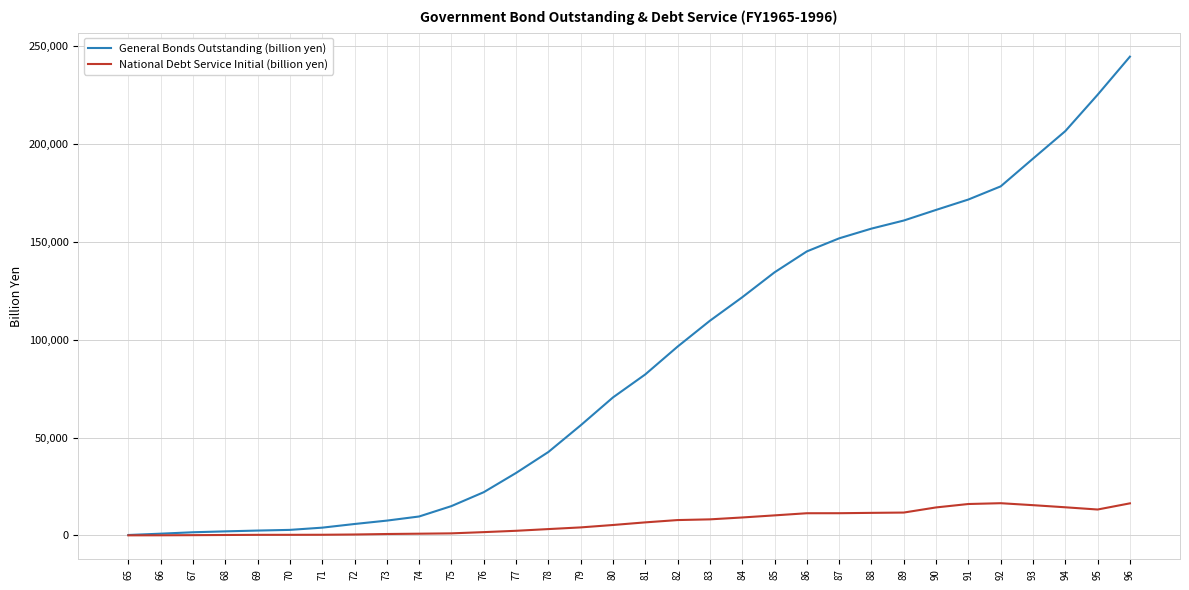

What is the maximum value for General Bonds Outstanding (billion yen)?

244658.1